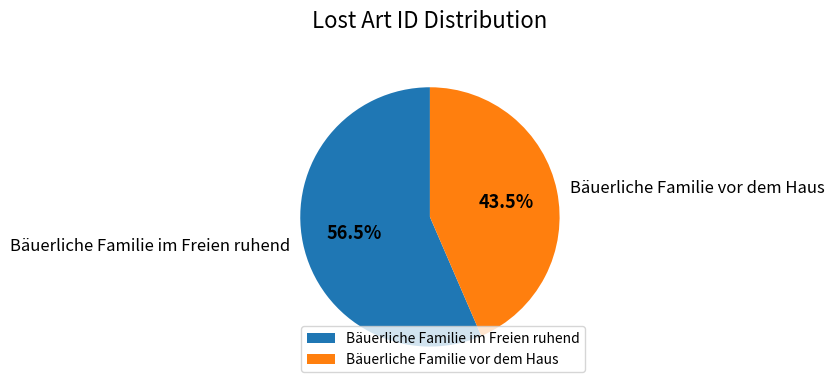

Is the sum of Bäuerliche Familie vor dem Haus and Bäuerliche Familie im Freien ruhend greater than half?

Yes